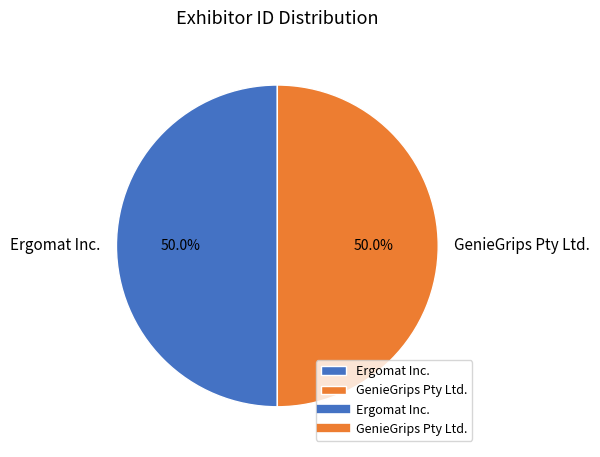

How many slices are in this pie chart?

2